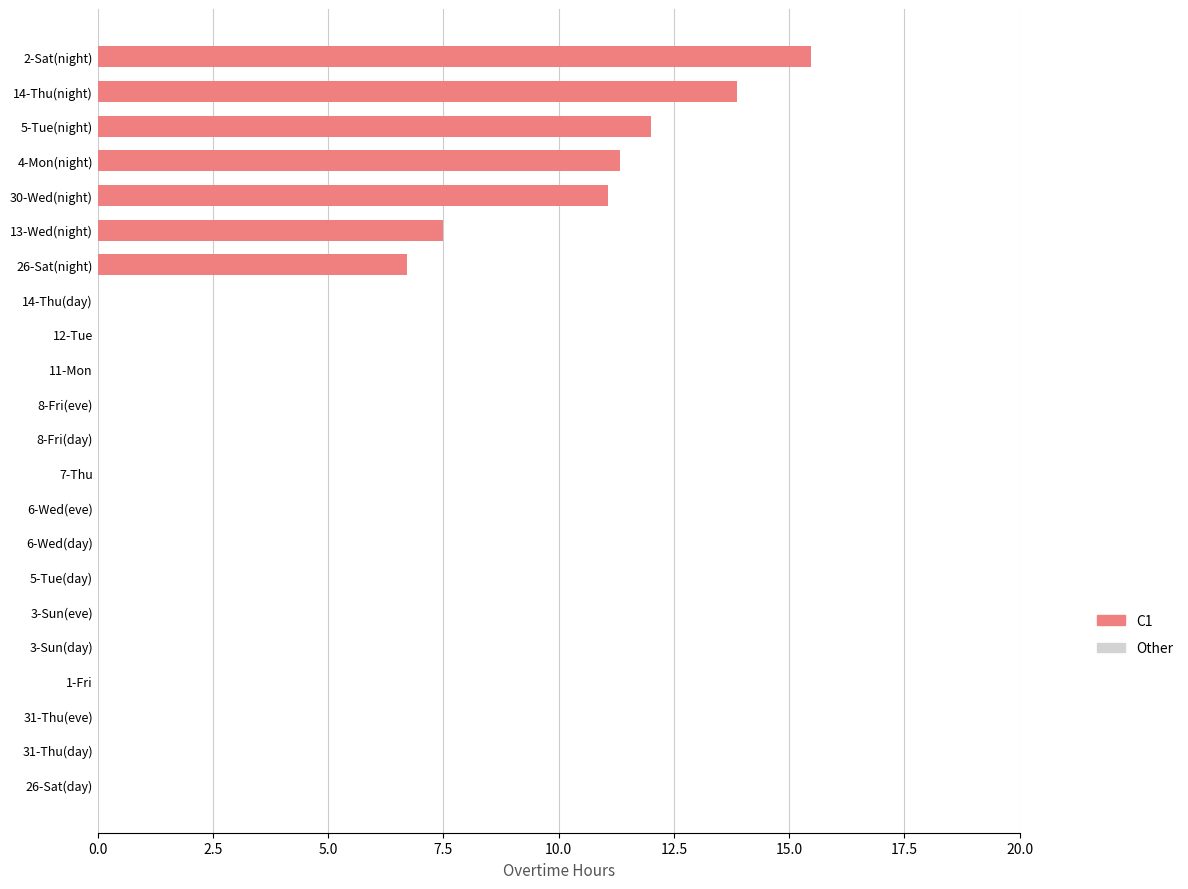

Reading bottom to top, transcribe all the data shown in this chart.

26-Sat(day)=0.0	31-Thu(day)=0.0	31-Thu(eve)=0.0	1-Fri=0.0	3-Sun(day)=0.0	3-Sun(eve)=0.0	5-Tue(day)=0.0	6-Wed(day)=0.0	6-Wed(eve)=0.0	7-Thu=0.0	8-Fri(day)=0.0	8-Fri(eve)=0.0	11-Mon=0.0	12-Tue=0.0	14-Thu(day)=0.0	26-Sat(night)=6.7	13-Wed(night)=7.5	30-Wed(night)=11.1	4-Mon(night)=11.3	5-Tue(night)=12.0	14-Thu(night)=13.9	2-Sat(night)=15.5